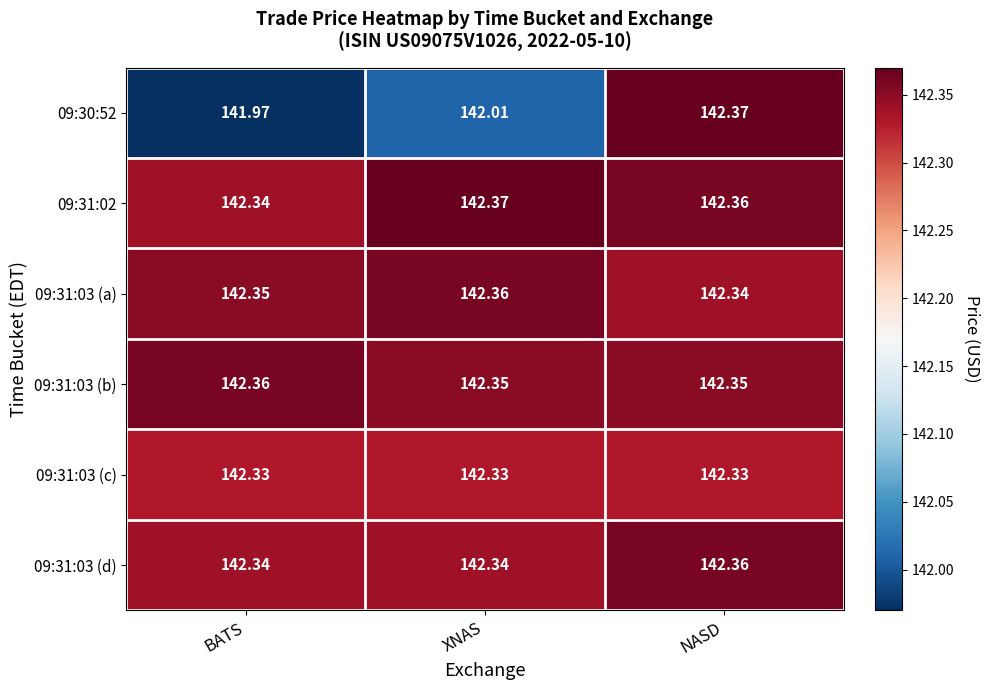

Which category has the lowest value in the 09:31:03 (a) series?

NASD